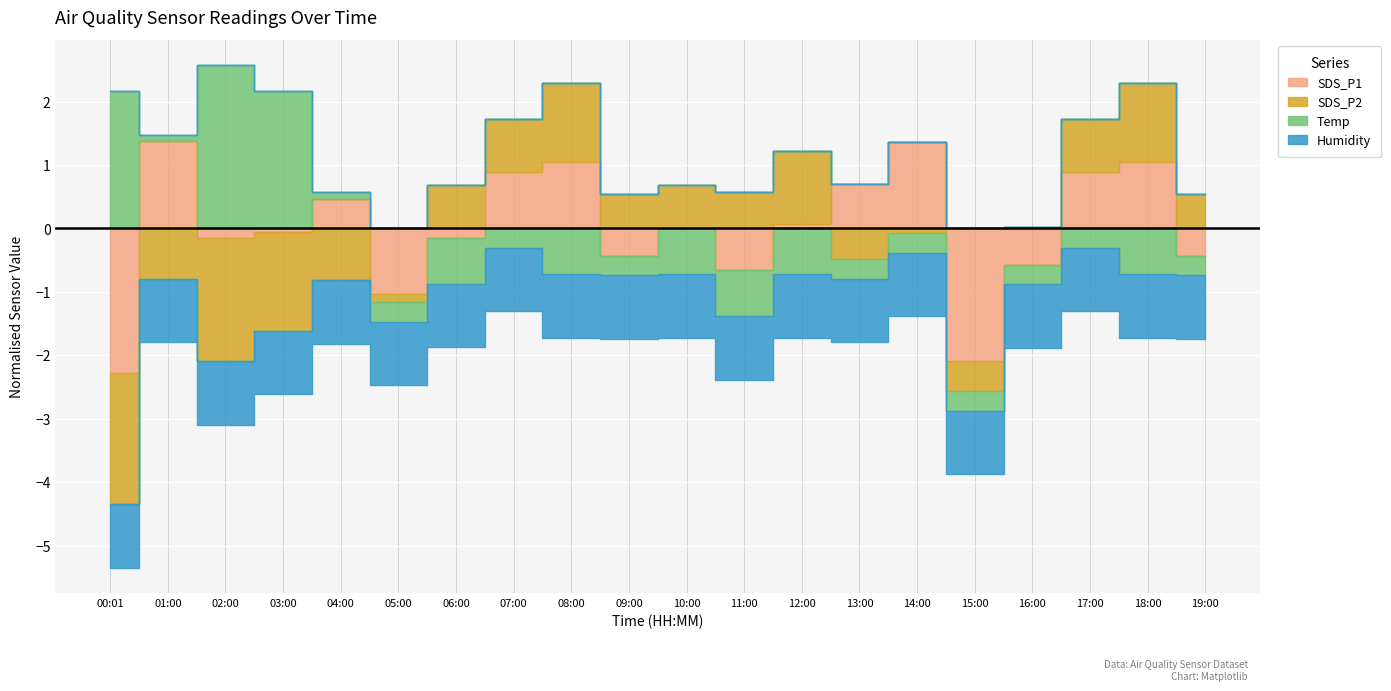

At which label does Temp reach its peak?

02:00